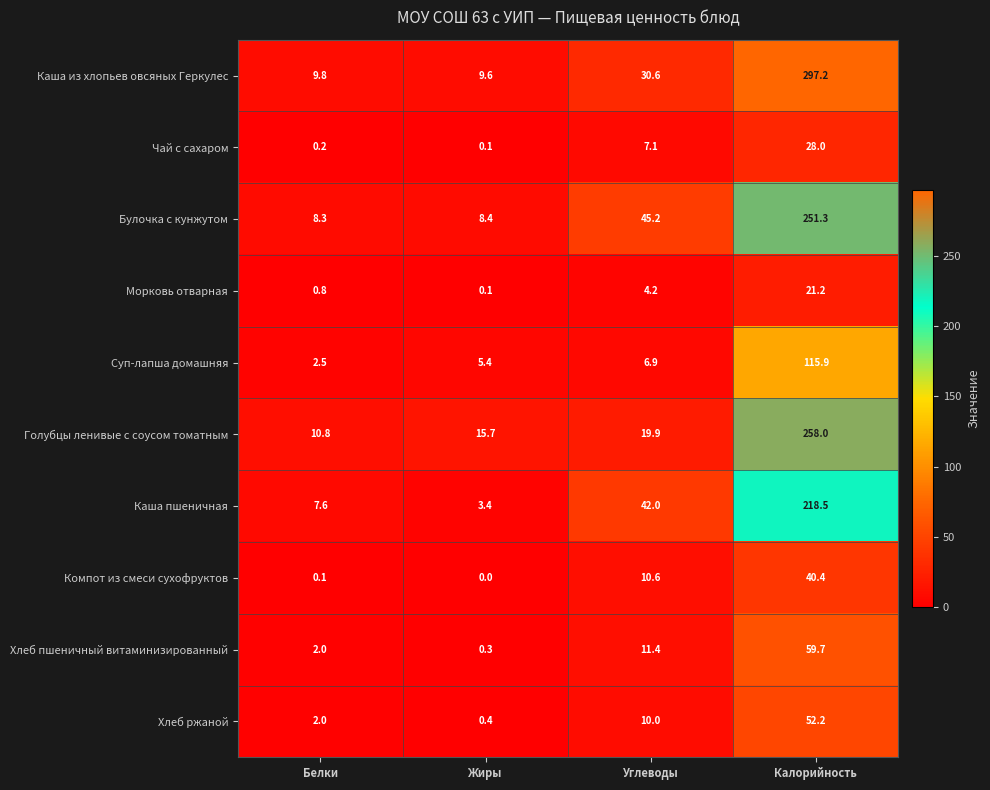

What is the sum of all Каша из хлопьев овсяных Геркулес values?

347.2